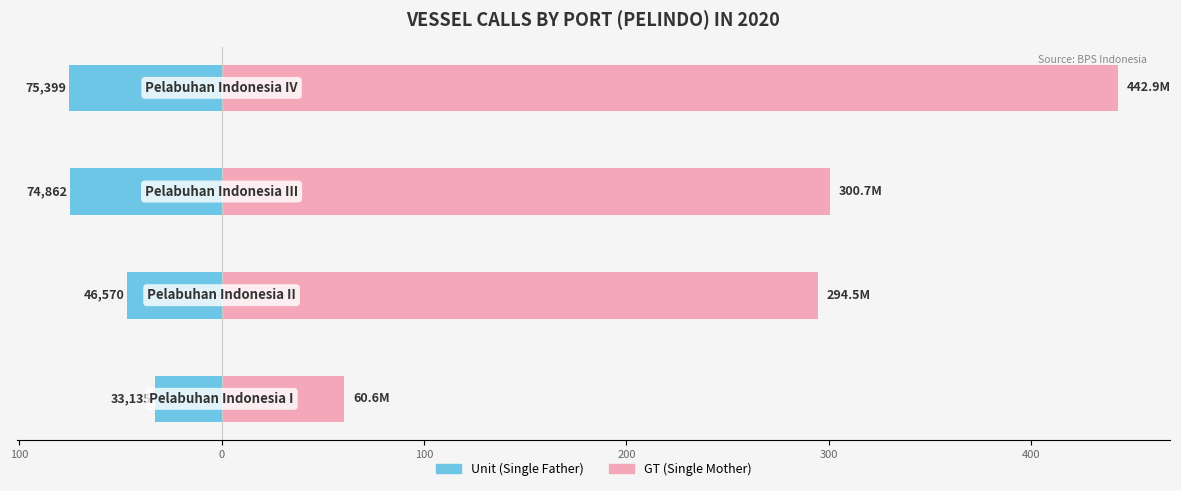

Rank the series by their maximum value, from lowest to highest.

Unit (Single Father), GT (Single Mother)